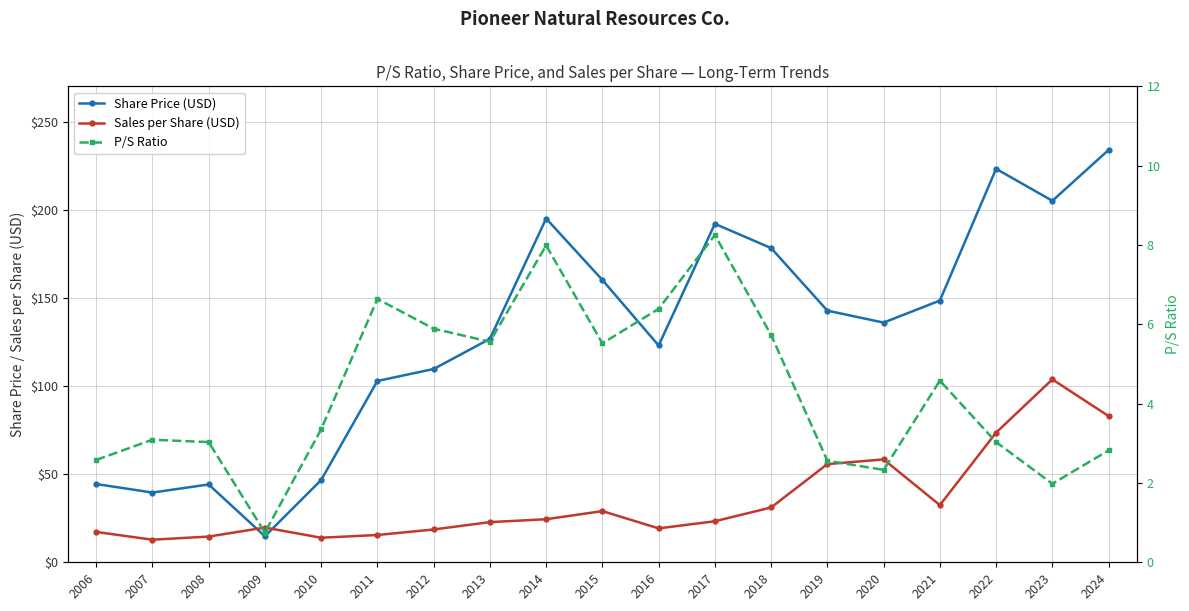

What is the value of the P/S Ratio point at the 2nd from the left?

3.1